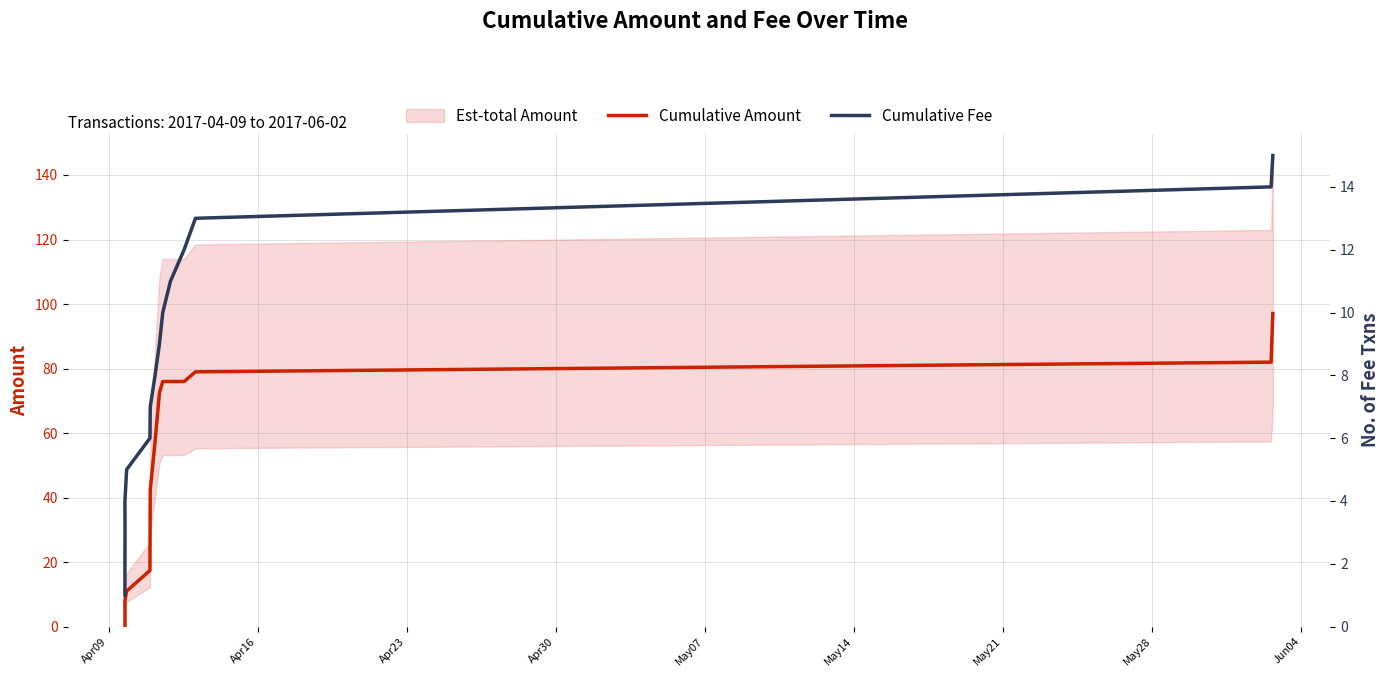

What is the label of the 12th point from the right?

Apr30